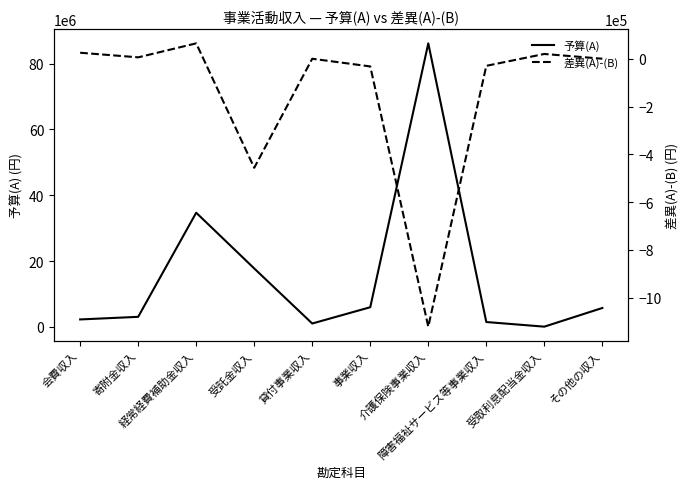

What is the lowest value of the 予算(A) series?

65000